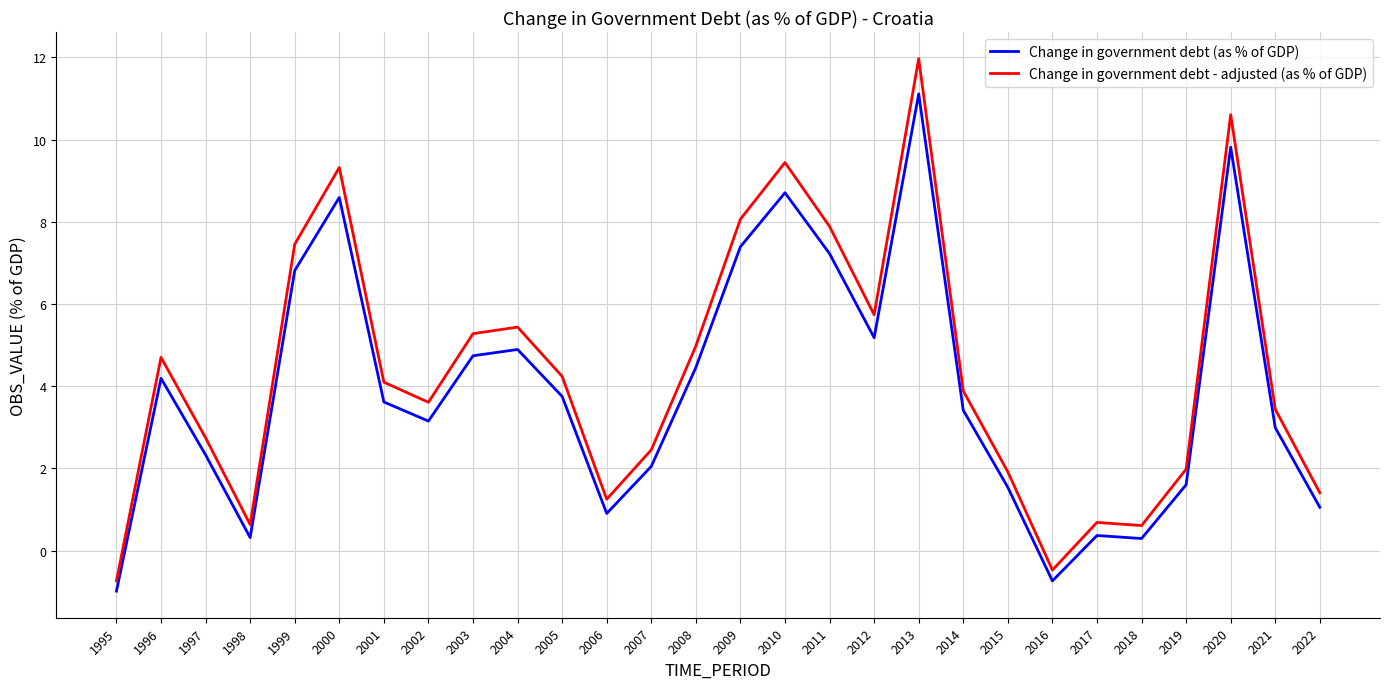

Where is the first local maximum for Change in government debt - adjusted (as % of GDP)?

1996